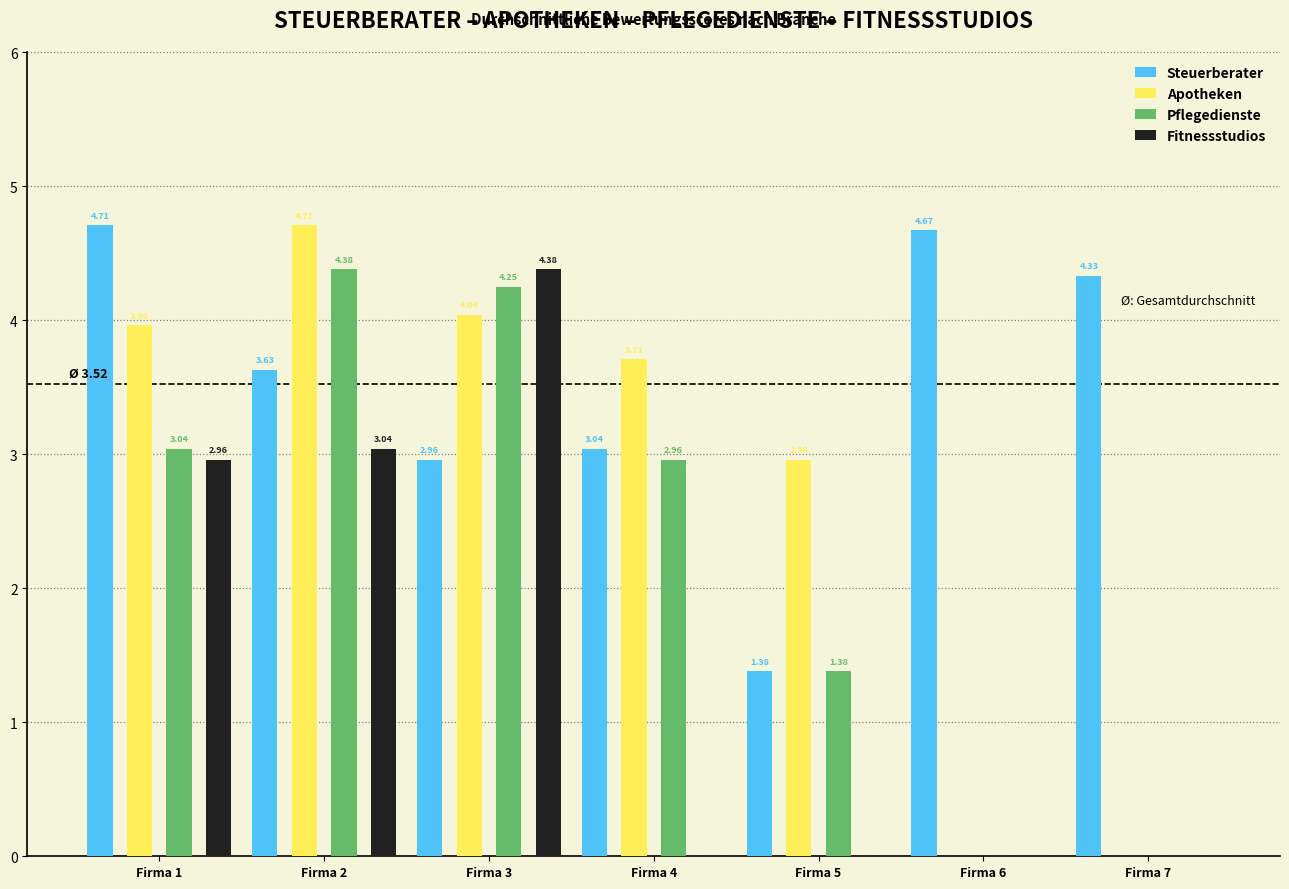

What position from the left is Pflegedienste?

3